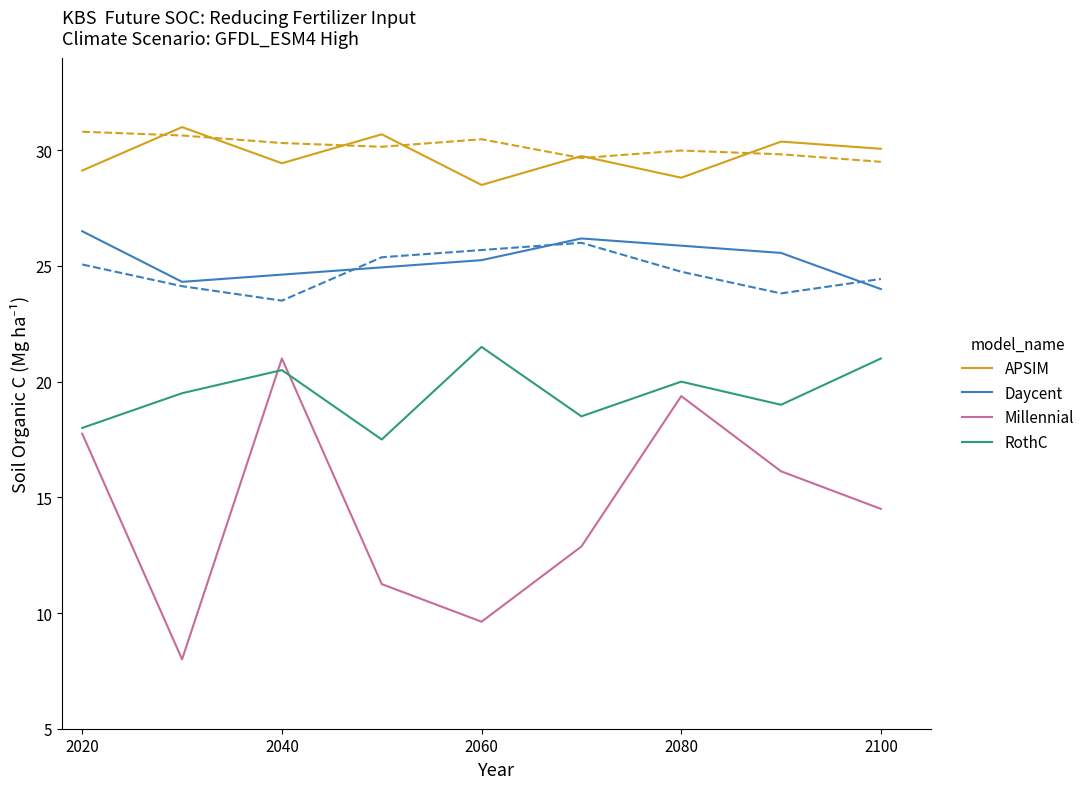

Where does the Millennial series first go above 14?

2020